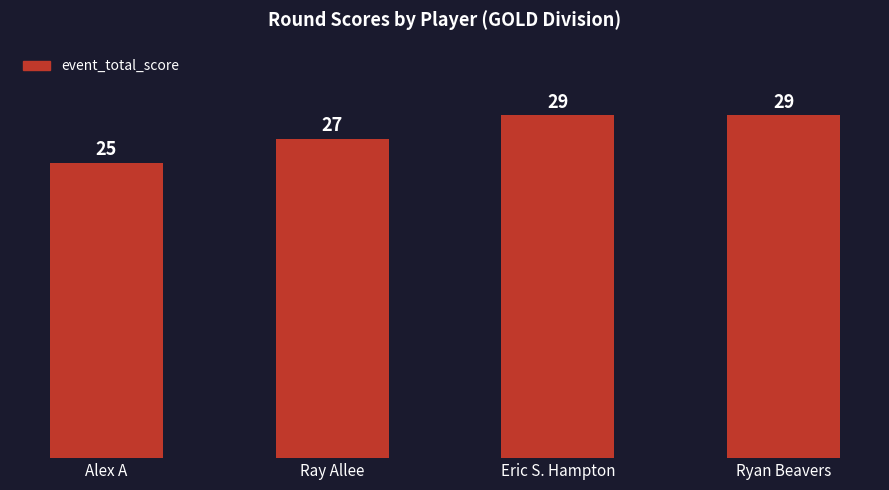

What is the difference between the maximum and minimum values?

4